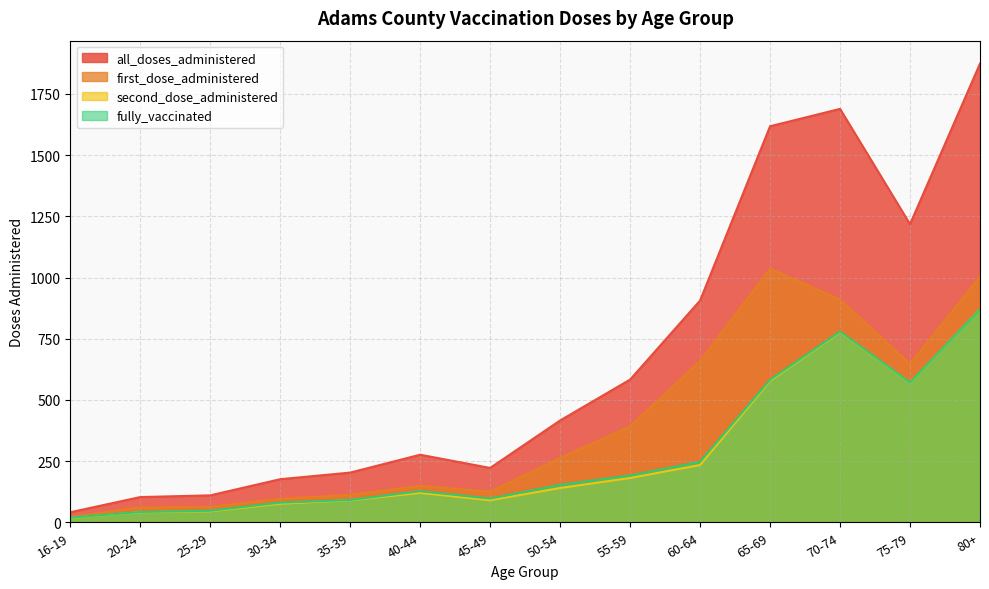

True or false: all_doses_administered and fully_vaccinated intersect in this chart.

False